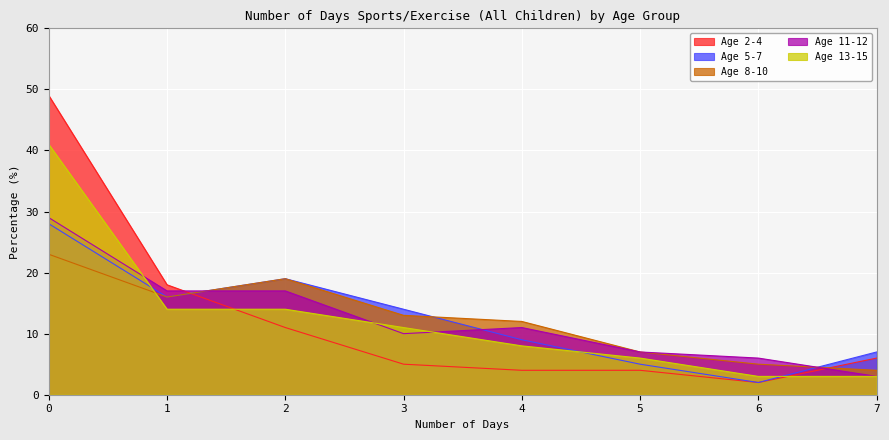

What is the value of the Age 8-10 point at the 1st from the left?

23